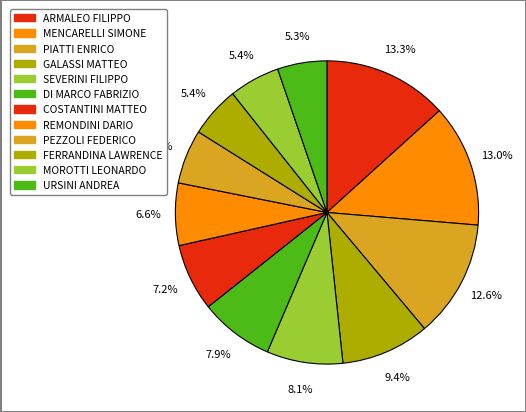

To the nearest percent, what is the difference between the largest and smallest slice percentages?

8%